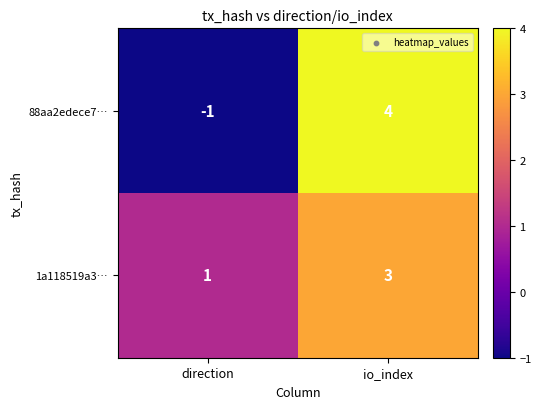

The 1a118519a3… series shows 5 at io_index. True or false?

False